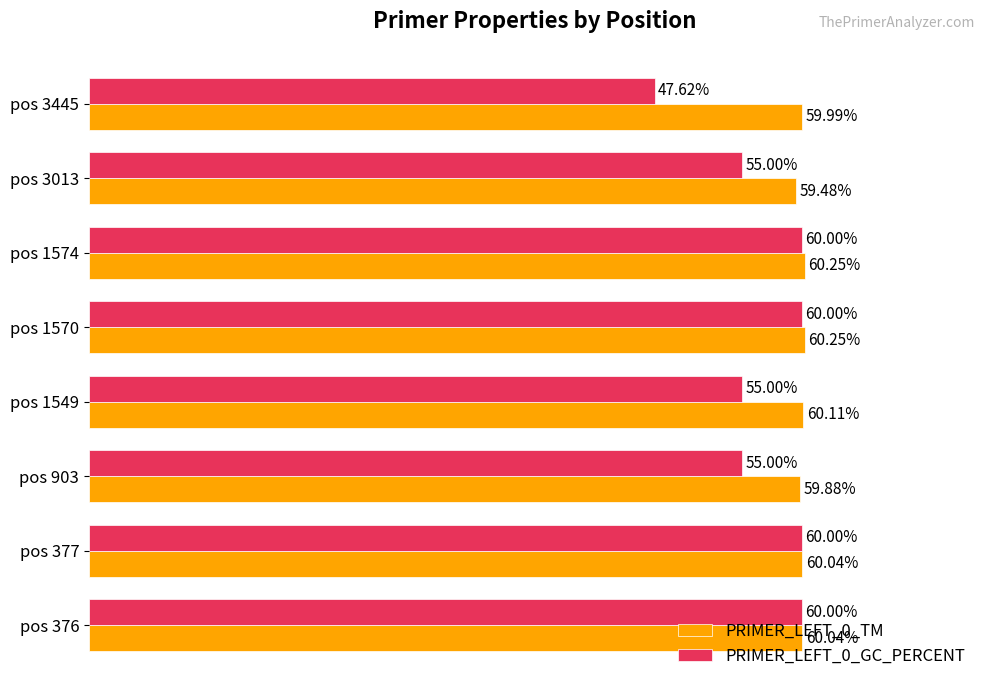

Is the value of PRIMER_LEFT_0_GC_PERCENT at pos 3445 greater than the value of PRIMER_LEFT_0_TM at pos 376?

No